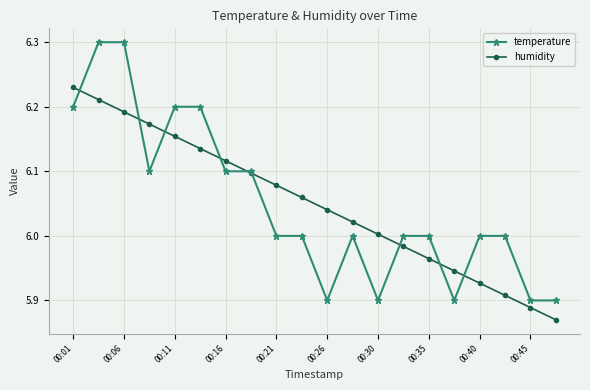

Which series has the largest range (max minus min)?

temperature